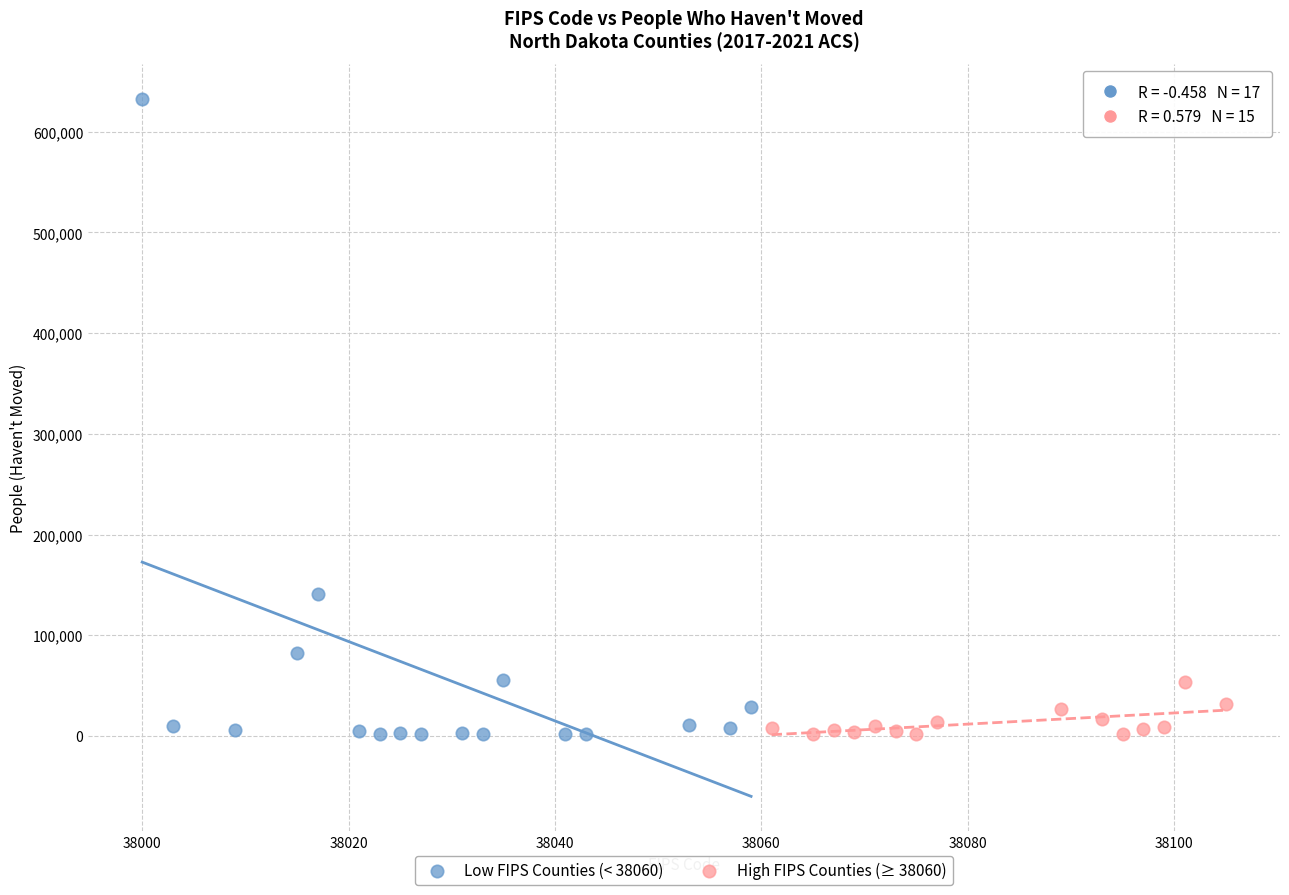

Which series has the largest Y range (max minus min)?

Low FIPS Counties (< 38060)